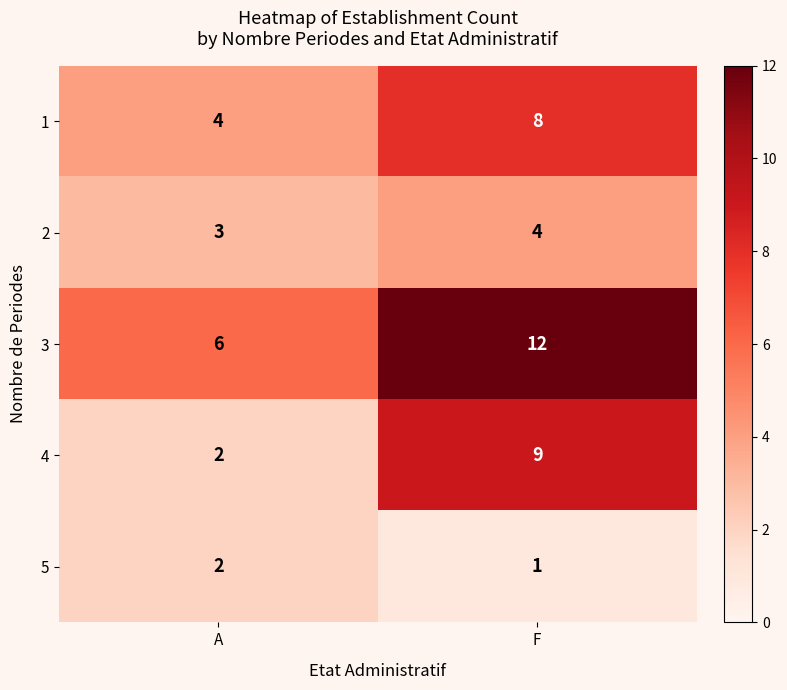

Rank the series at F from highest to lowest value.

3, 4, 1, 2, 5